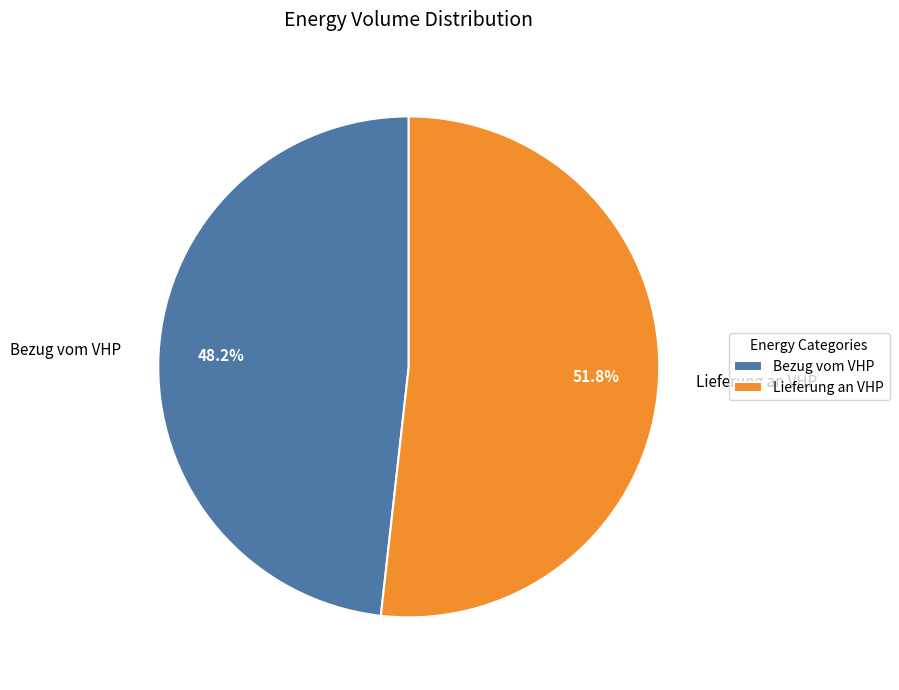

Approximately how many times larger is the value at Lieferung an VHP compared to Bezug vom VHP?

1.1